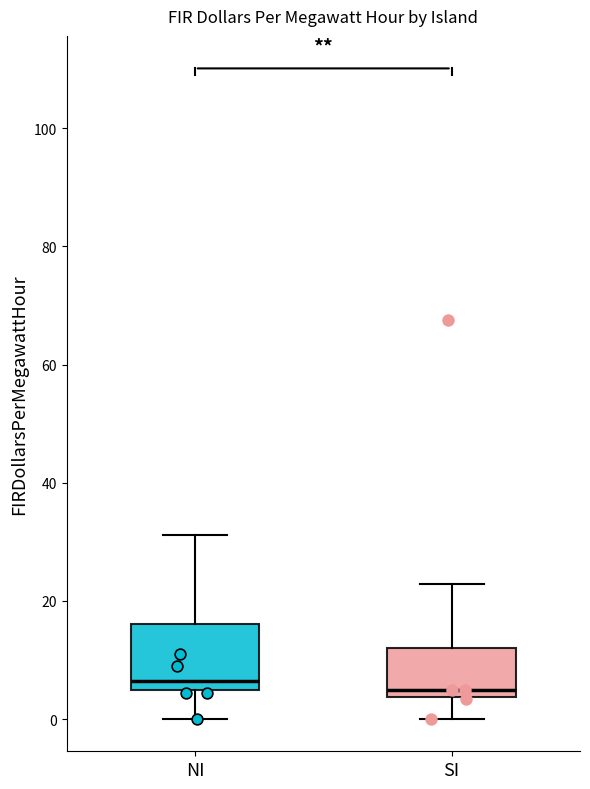

Reading left to right, transcribe this box plot: for each box, give where its median line is, the range the box spans, and where its two whiskers end, as read against the y-axis. The values are not printed on the chart, so give them approximately, as read against the axis.

NI: median 6, box 4 to 16, whiskers 0 to 32
SI: median 6, box 4 to 12, whiskers 0 to 22